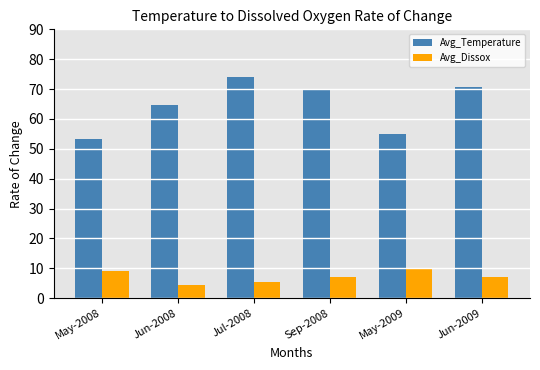

Which series has the largest range (max minus min)?

Avg_Temperature